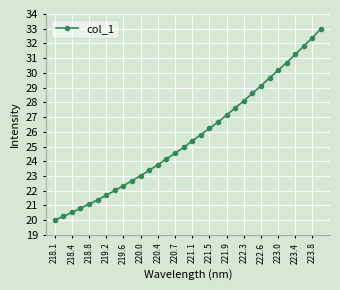

What is the difference between the second highest and minimum values?

12.4